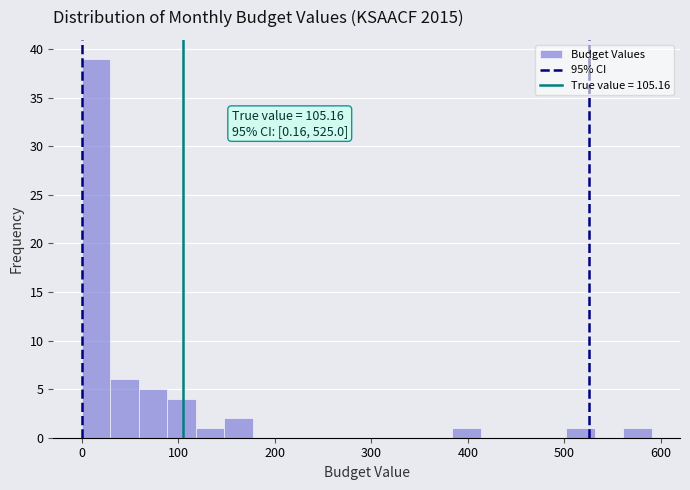

Read against the x-axis, roughly where is the centre of the tallest bar?

10